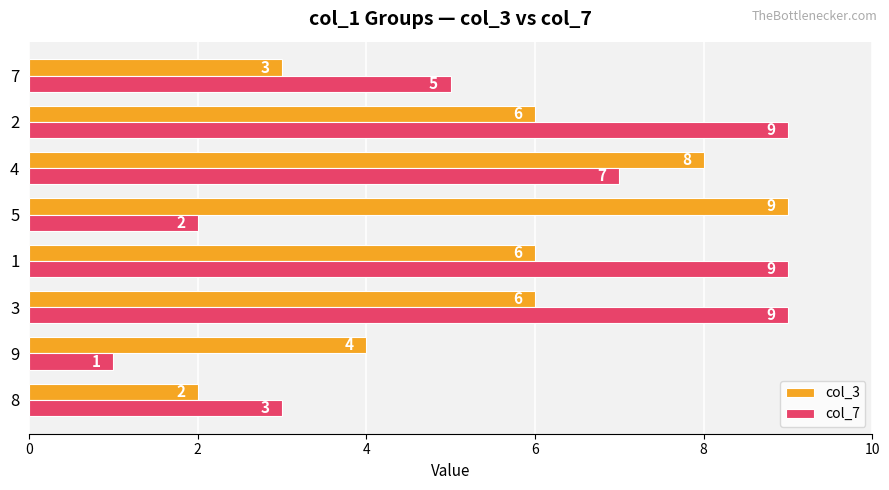

Which series has the widest spread of values?

col_7